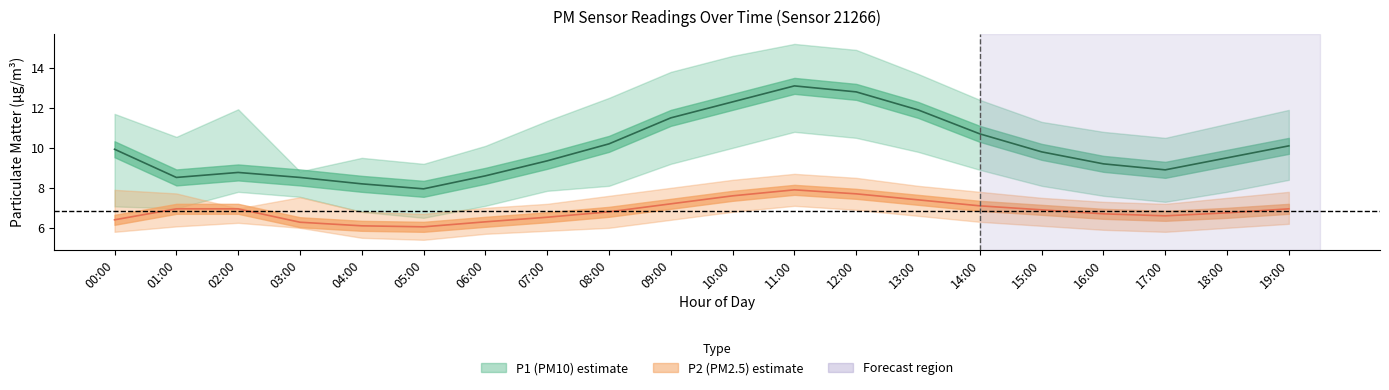

Is the value of P2_lower at 10:00 greater than the value of P2 at 04:00?

Yes